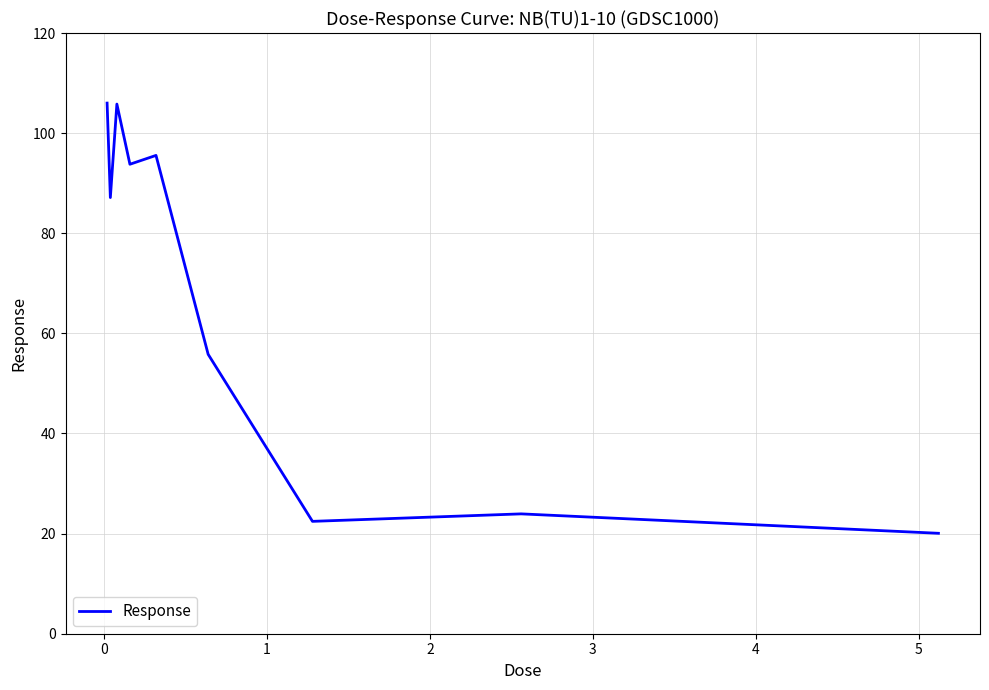

What is the smallest value displayed?

20.1